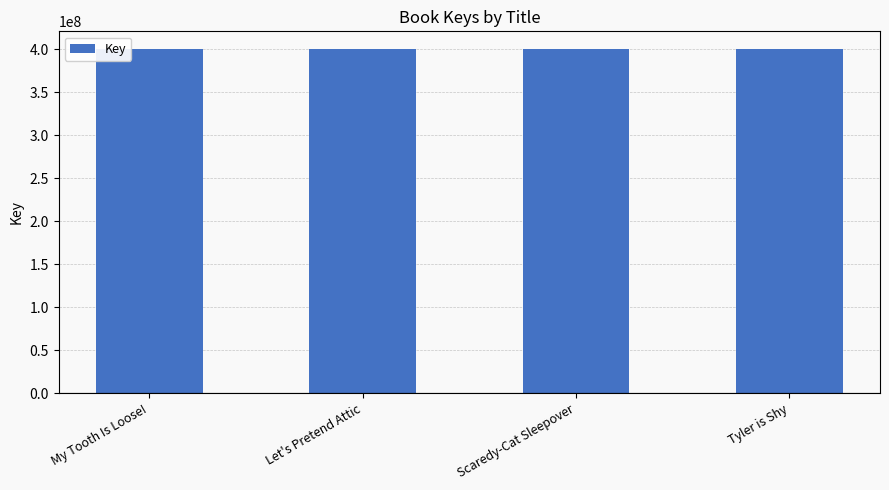

What is the change in value from Let's Pretend Attic to Tyler is Shy?

+138